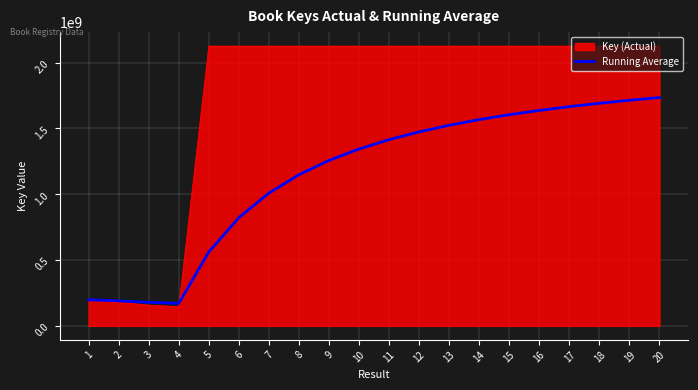

What is the smallest value displayed?

145837540.0